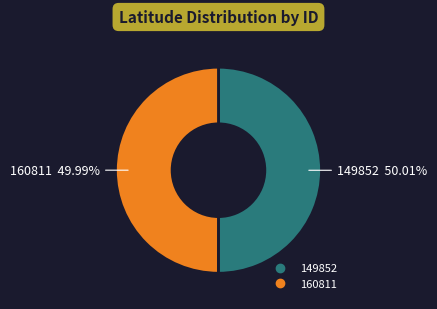

Do 160811 and 149852 together represent more than half of the pie?

Yes